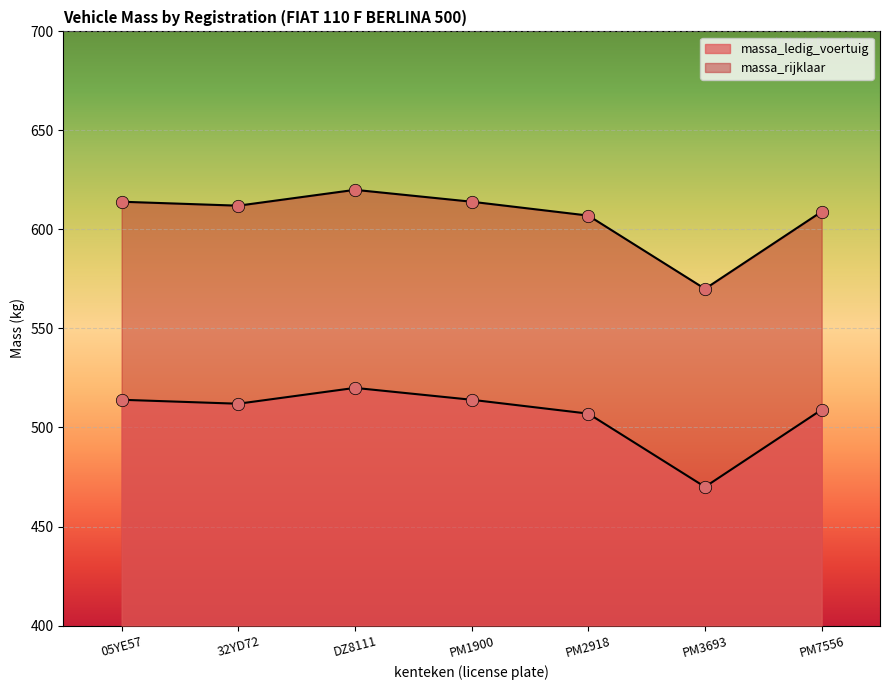

Which series has the largest total across all categories?

massa_rijklaar